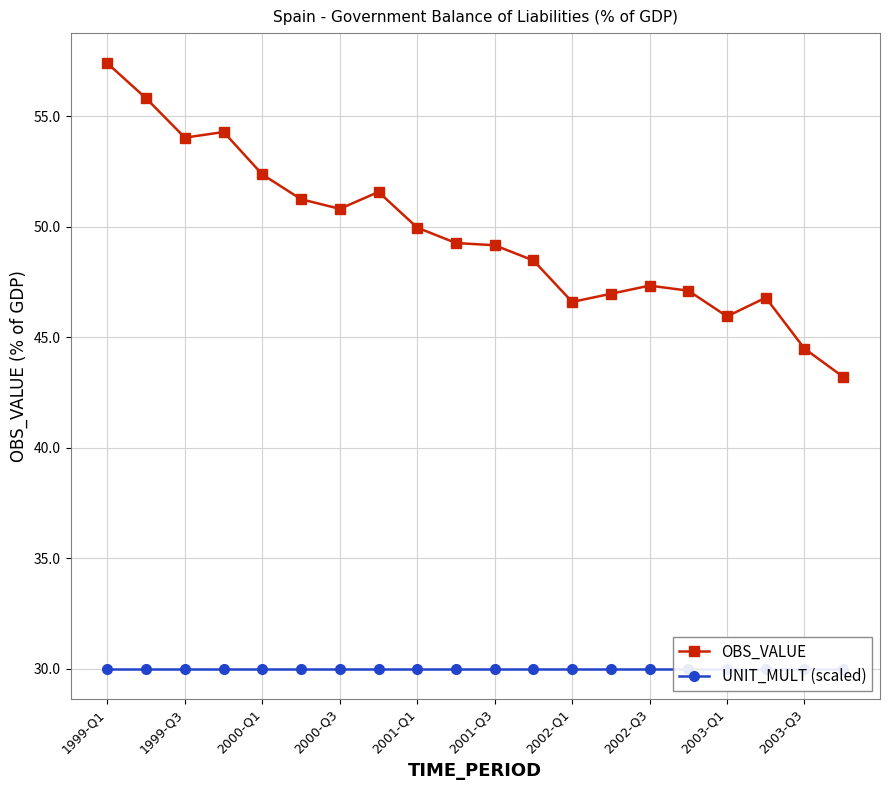

The OBS_VALUE series shows 30.6 at 2001-Q1. True or false?

False